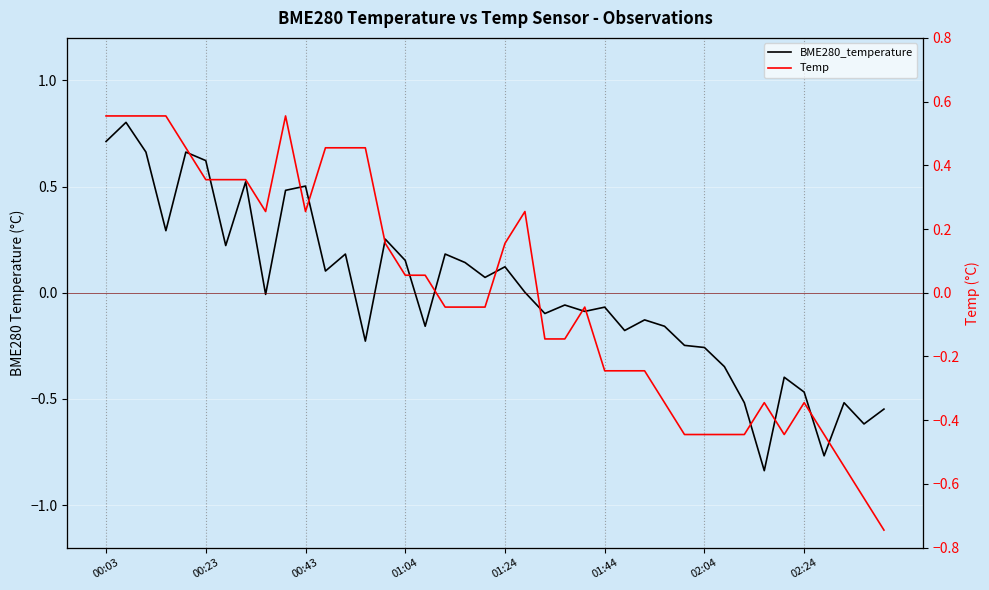

Count the number of categories in the chart.

40